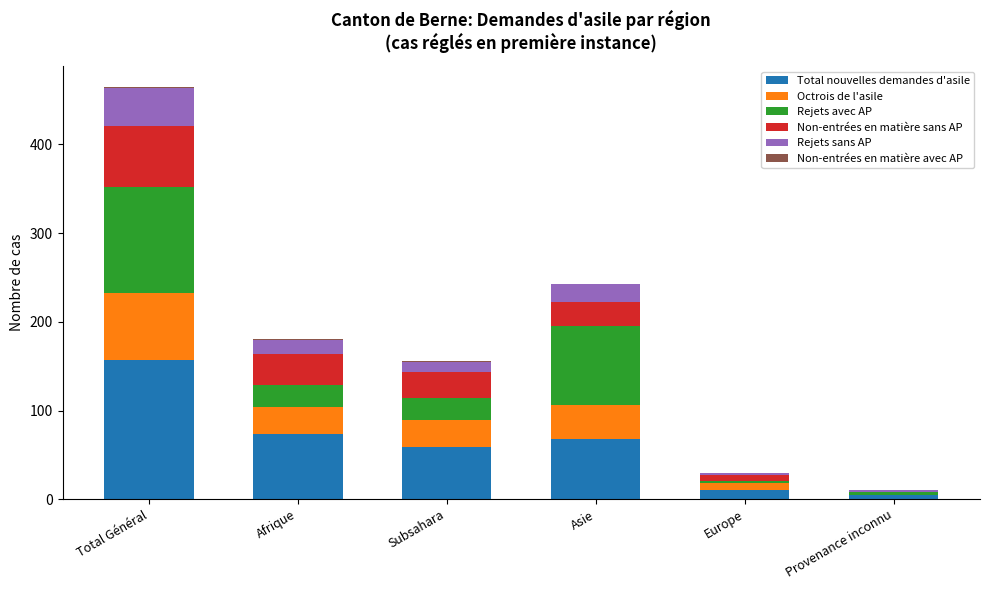

What is the maximum value for Total nouvelles demandes d'asile?

157